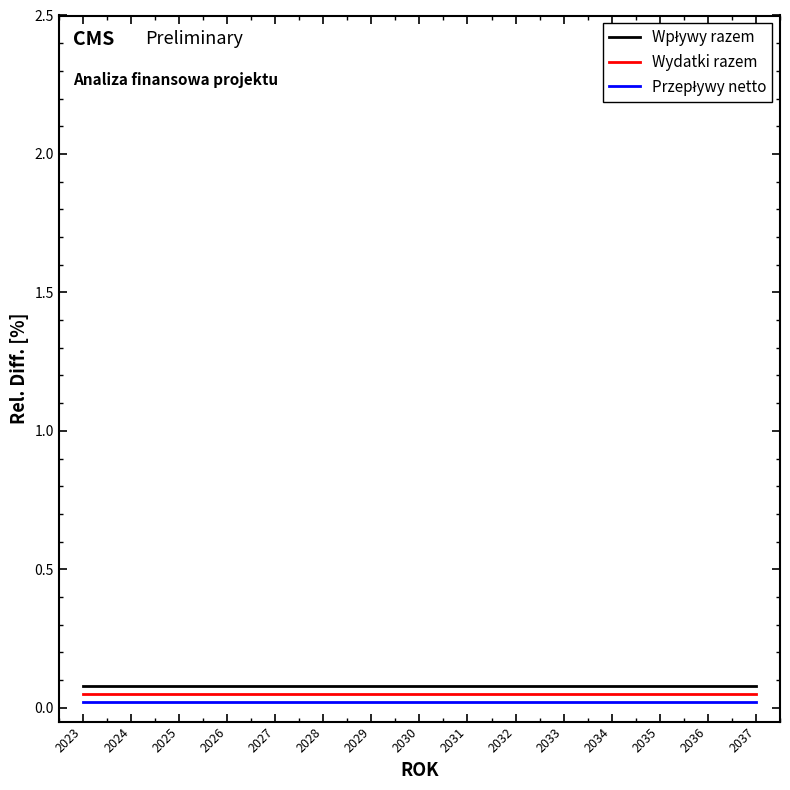

True or false: Wydatki razem has a value of 0.1 at 2028.

True